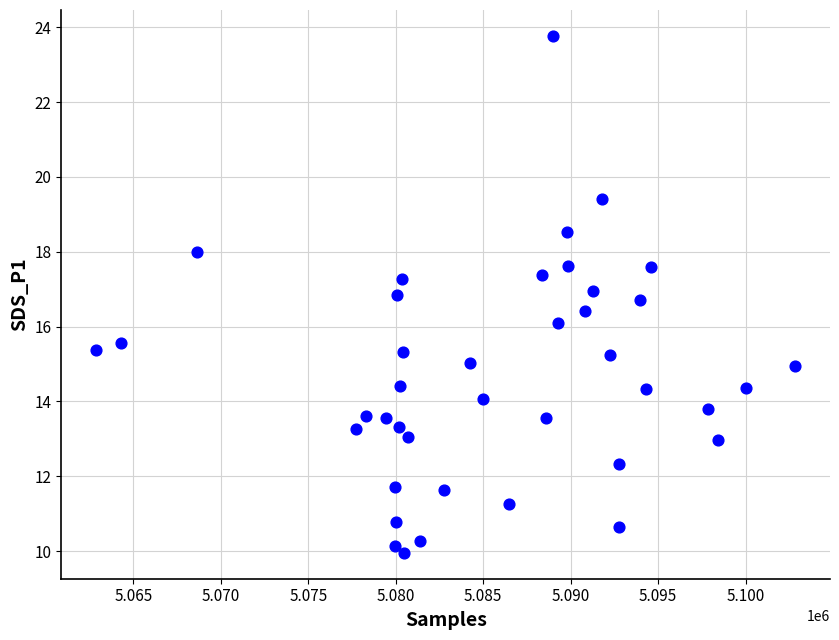

What is the range of Y values (max minus min)?

13.8